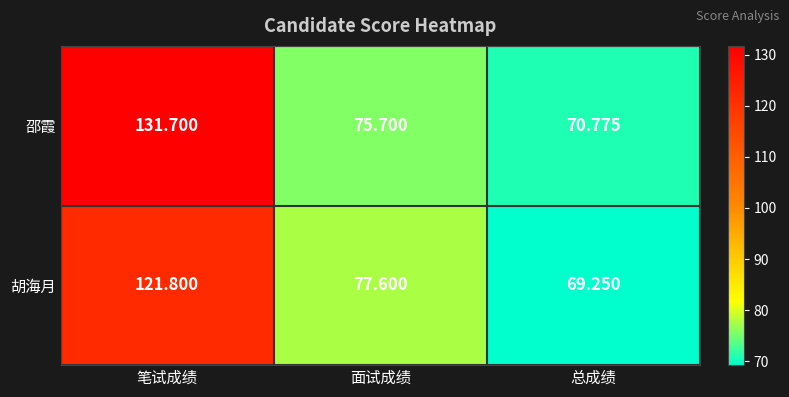

Between 笔试成绩 and 总成绩, which series saw the biggest shift?

邵霞